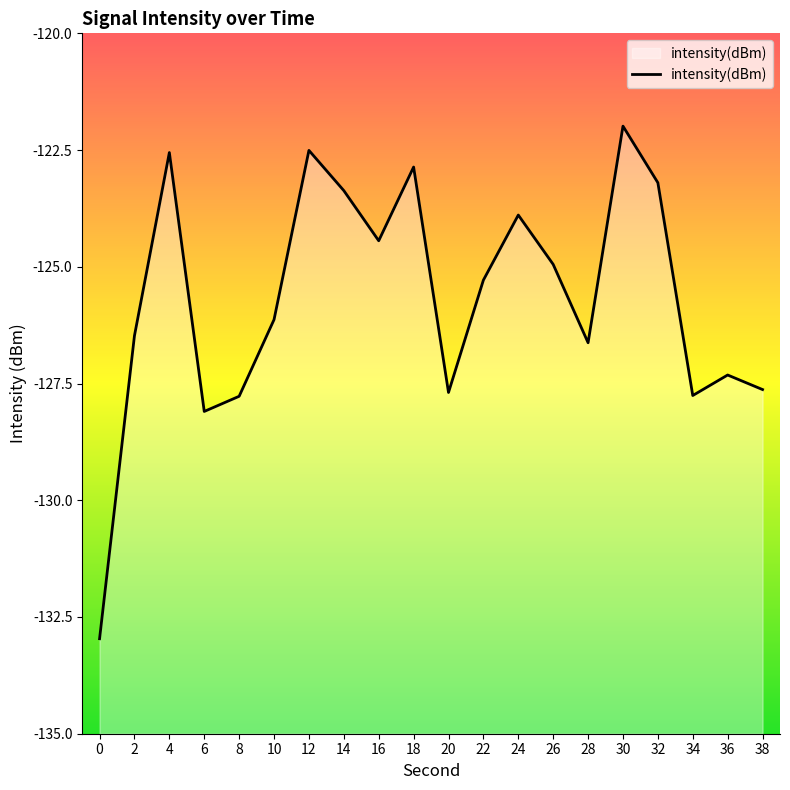

At which label is the value closest to -127?

36